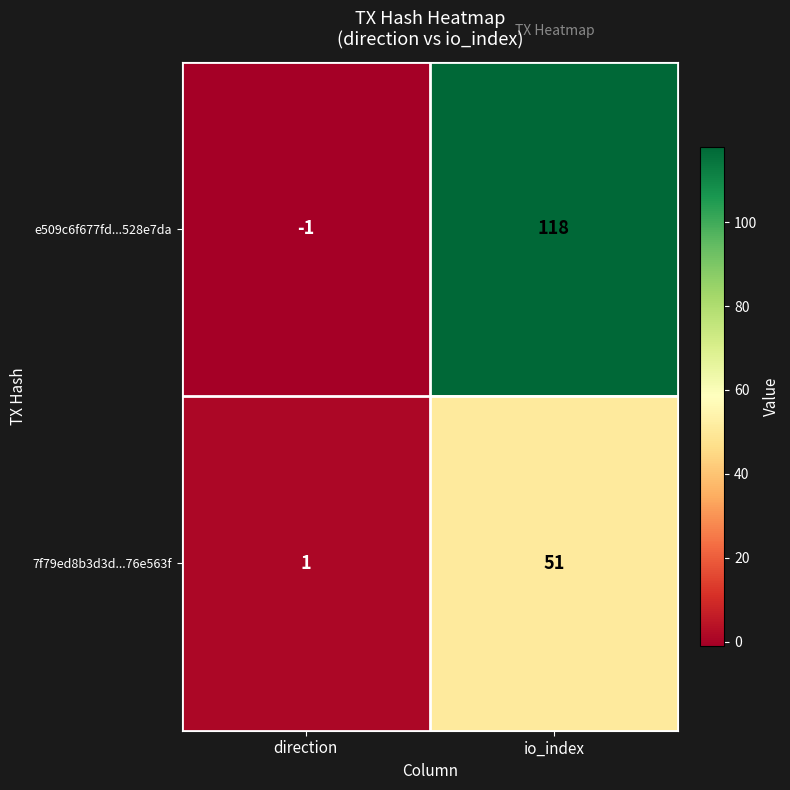

Is it true that 7f79ed8b3d3d...76e563f equals 51 at io_index?

True